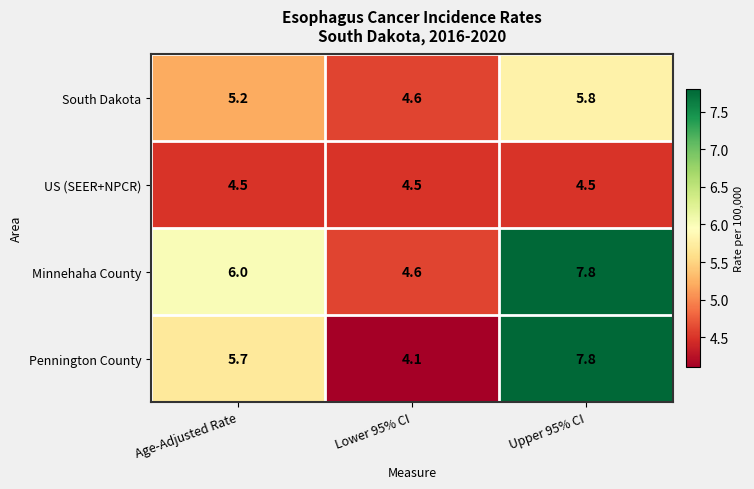

Which series changed the most between Lower 95% CI and Upper 95% CI?

Pennington County